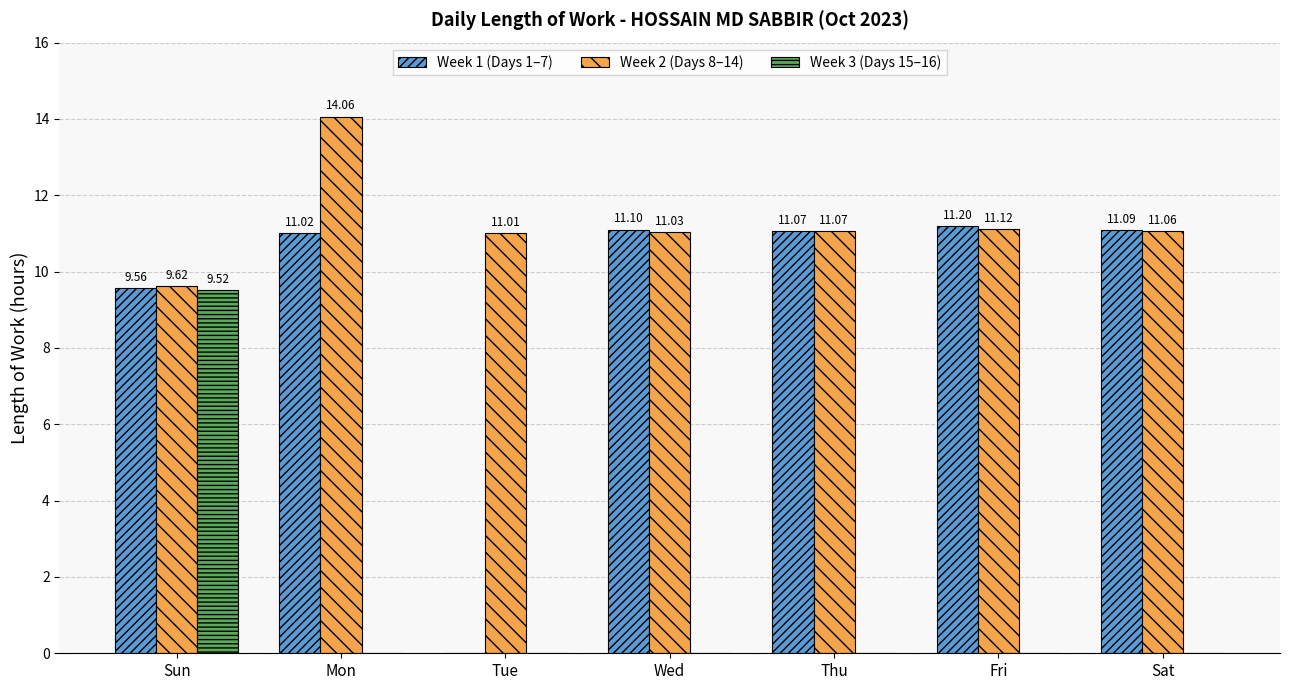

How many data points in Week 1 (Days 1–7) are above 11?

5